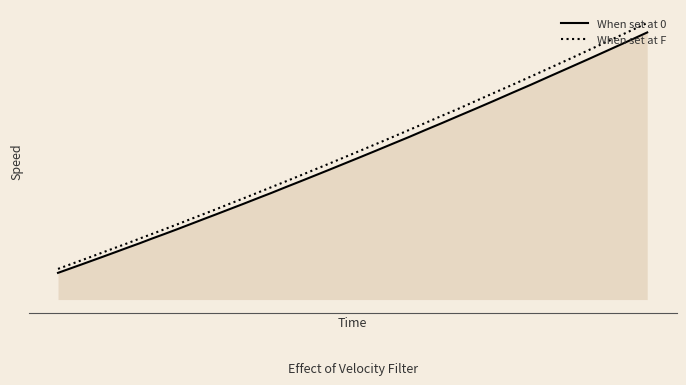

At which category is the sum across all series the highest?

39